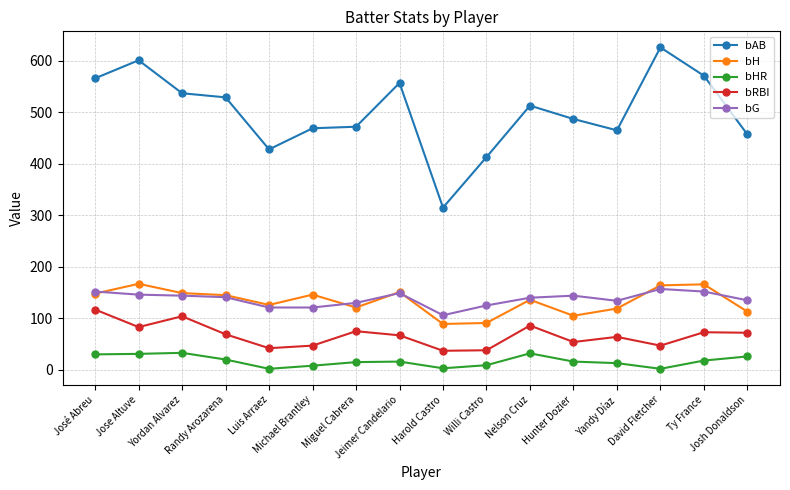

At how many categories does at least one series exceed 148?

16